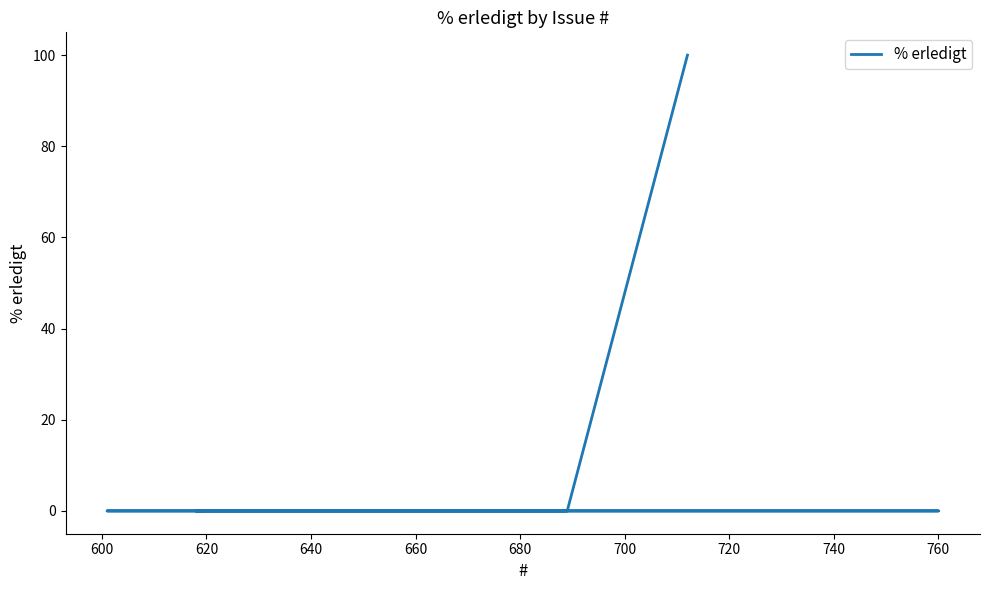

Is this an area chart (filled region under the line)?

No